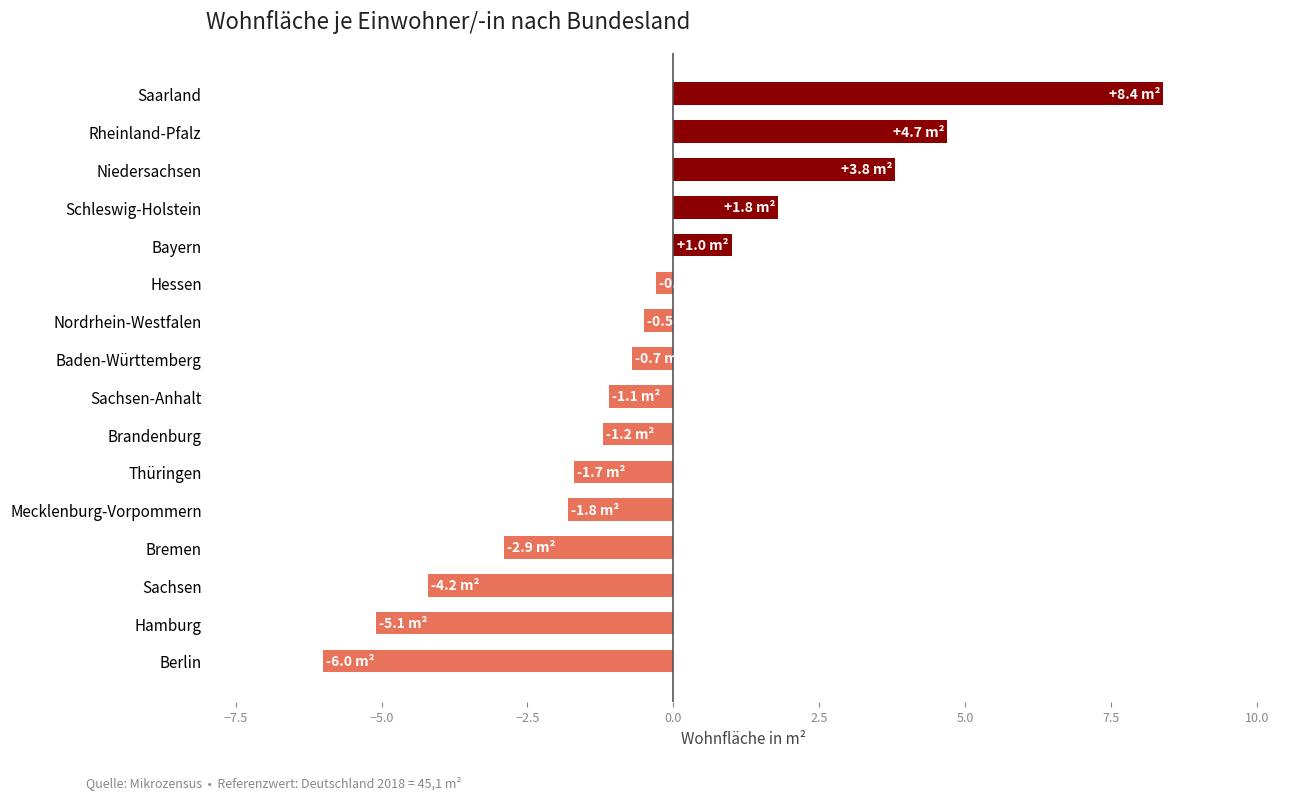

What is the sum of all values?

-5.8